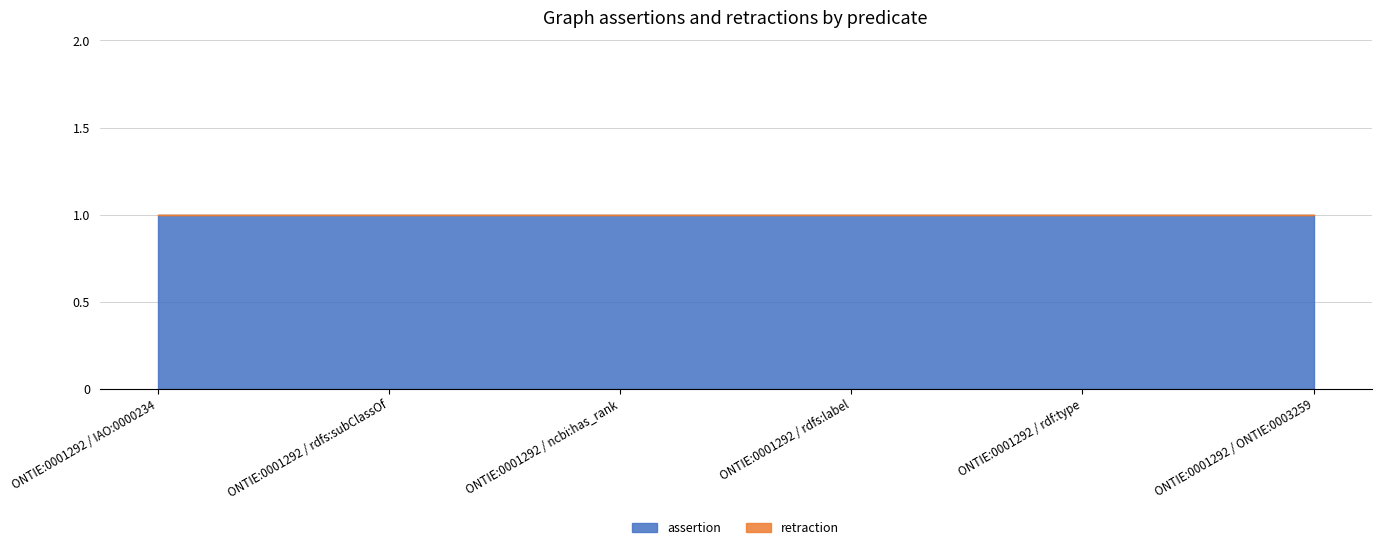

Reading left to right, transcribe all the data shown in this chart.

assertion: ONTIE:0001292 / IAO:0000234=1	ONTIE:0001292 / rdfs:subClassOf=1	ONTIE:0001292 / ncbi:has_rank=1	ONTIE:0001292 / rdfs:label=1	ONTIE:0001292 / rdf:type=1	ONTIE:0001292 / ONTIE:0003259=1
retraction: ONTIE:0001292 / IAO:0000234=0	ONTIE:0001292 / rdfs:subClassOf=0	ONTIE:0001292 / ncbi:has_rank=0	ONTIE:0001292 / rdfs:label=0	ONTIE:0001292 / rdf:type=0	ONTIE:0001292 / ONTIE:0003259=0